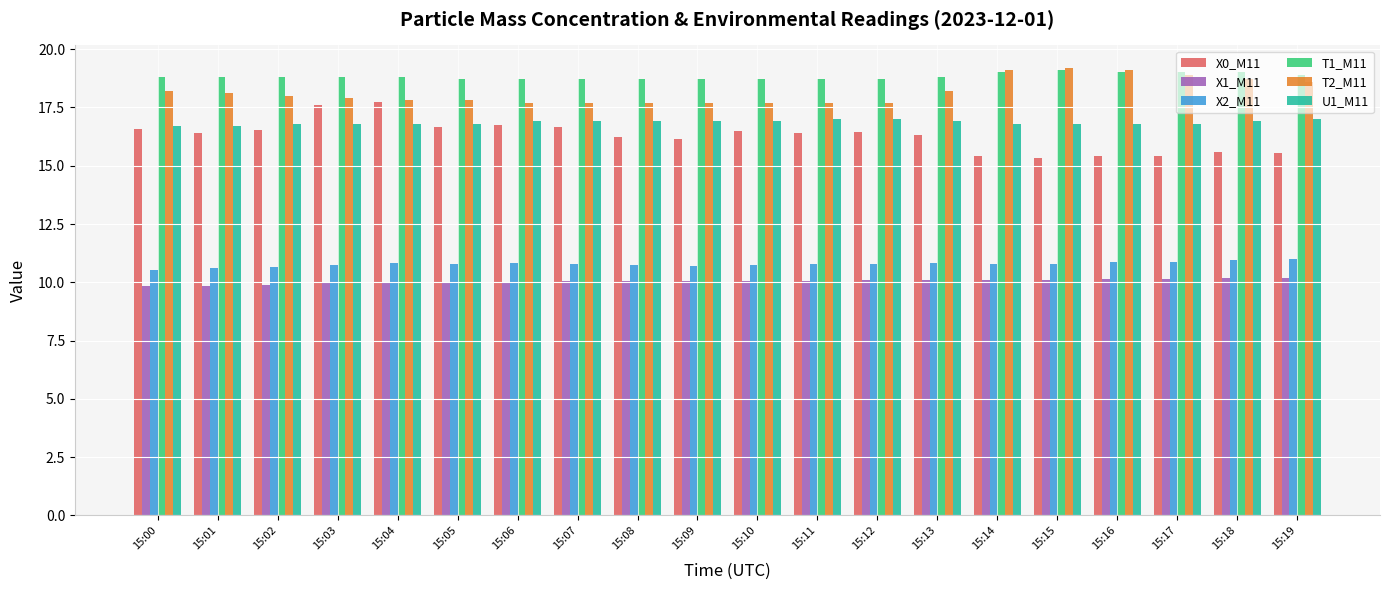

Is the value of U1_M11 at 15:11 greater than the value of X2_M11 at 15:04?

Yes